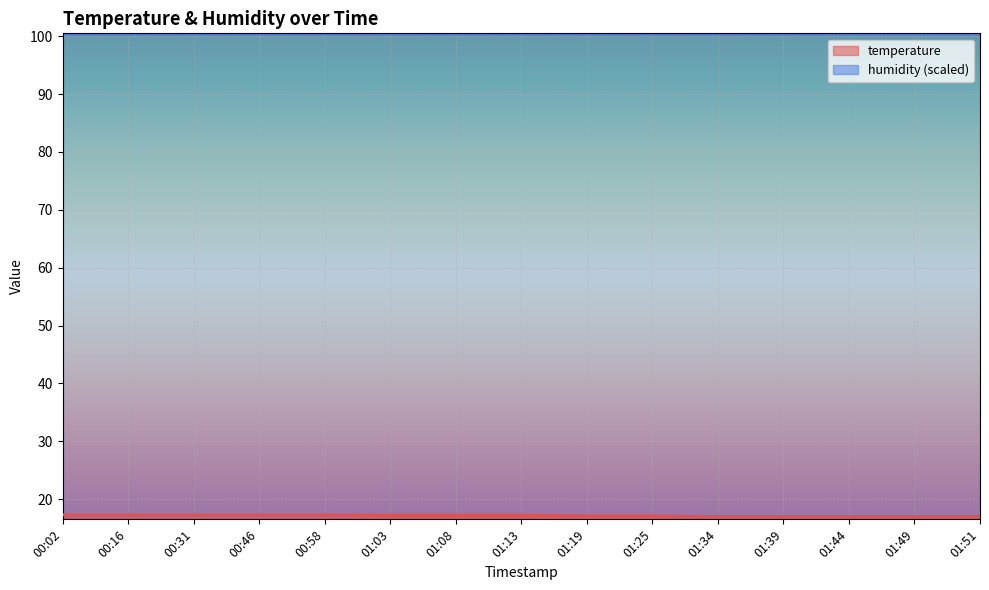

Does the chart display data point markers on the line(s)?

No